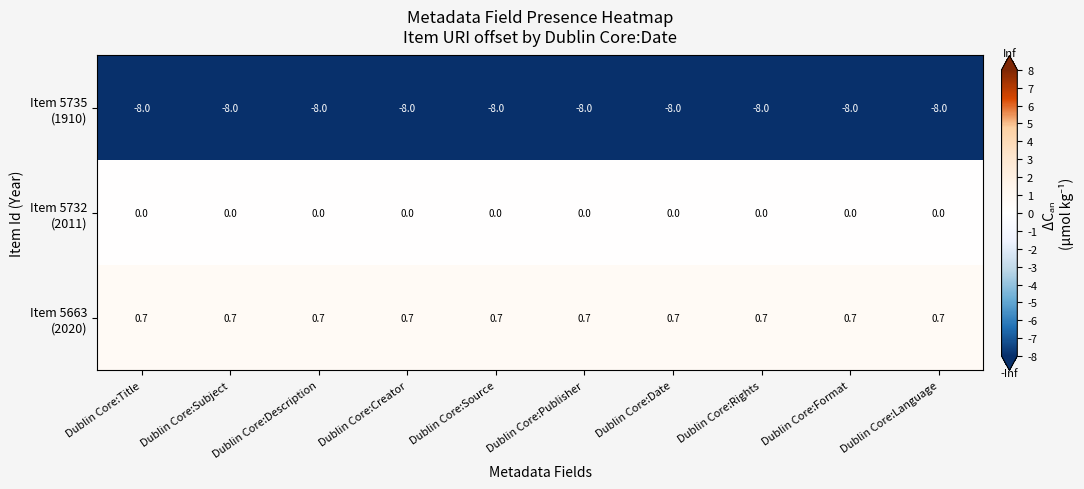

What is the difference between the highest and lowest values at Dublin Core:Date?

8.7